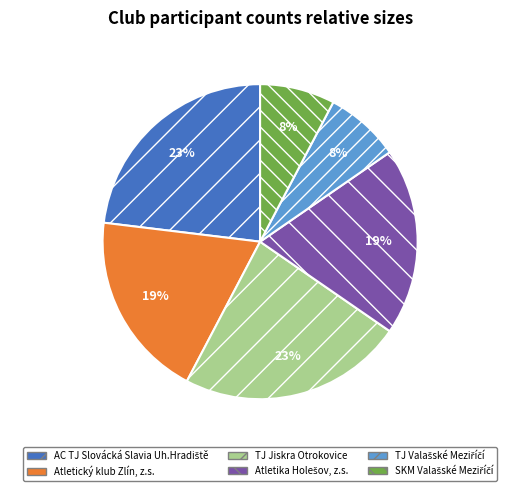

What is the ratio of the value at TJ Jiskra Otrokovice to the value at Atletický klub Zlín, z.s.?

1.2